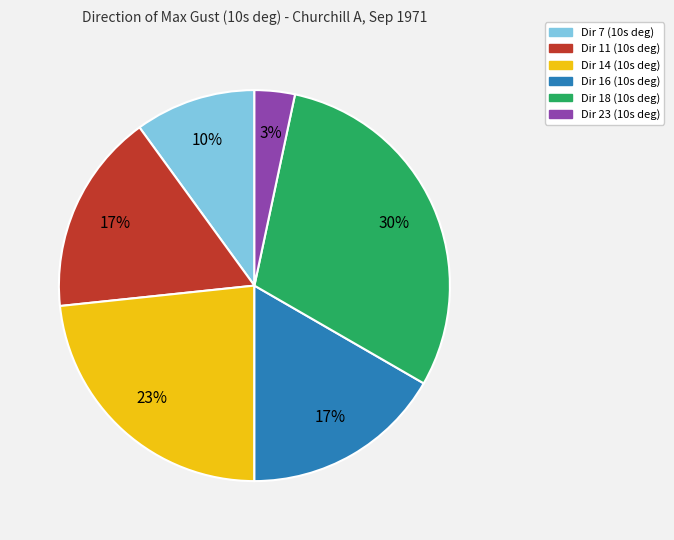

Count the number of slices in the pie.

6